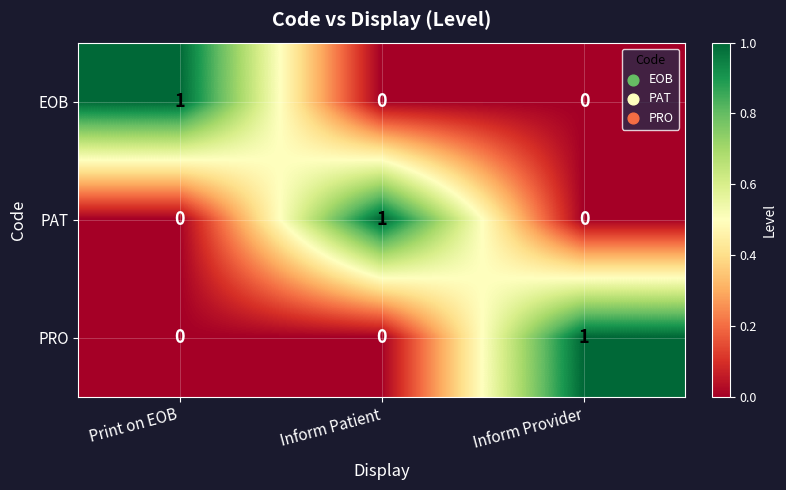

The PAT series shows 1 at Inform Patient. True or false?

True